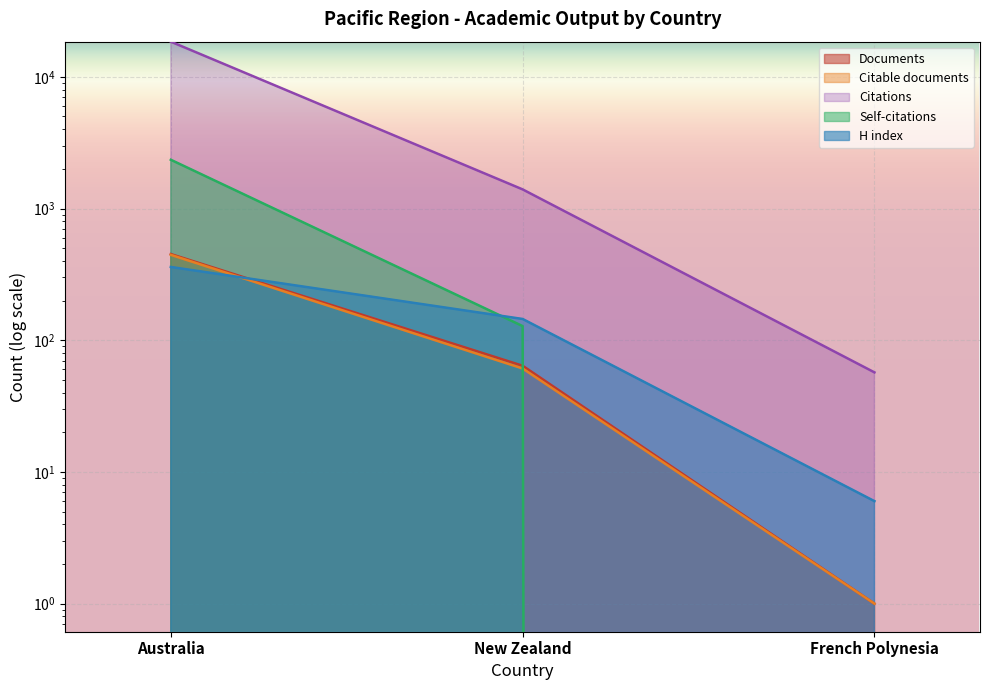

The H index series shows 145 at New Zealand. True or false?

True